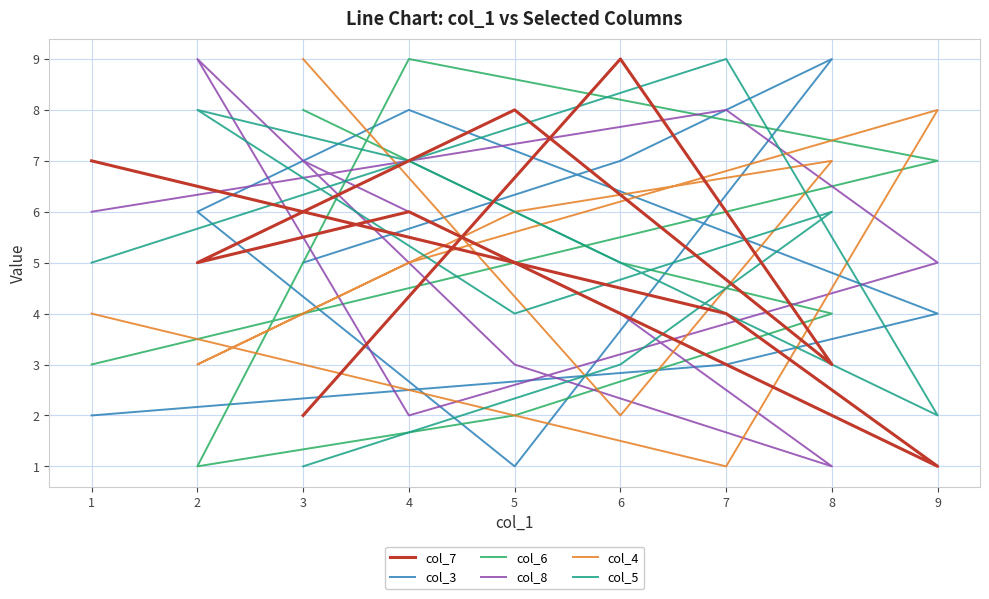

What is the sum of the col_8 values at 5 and 8?

4